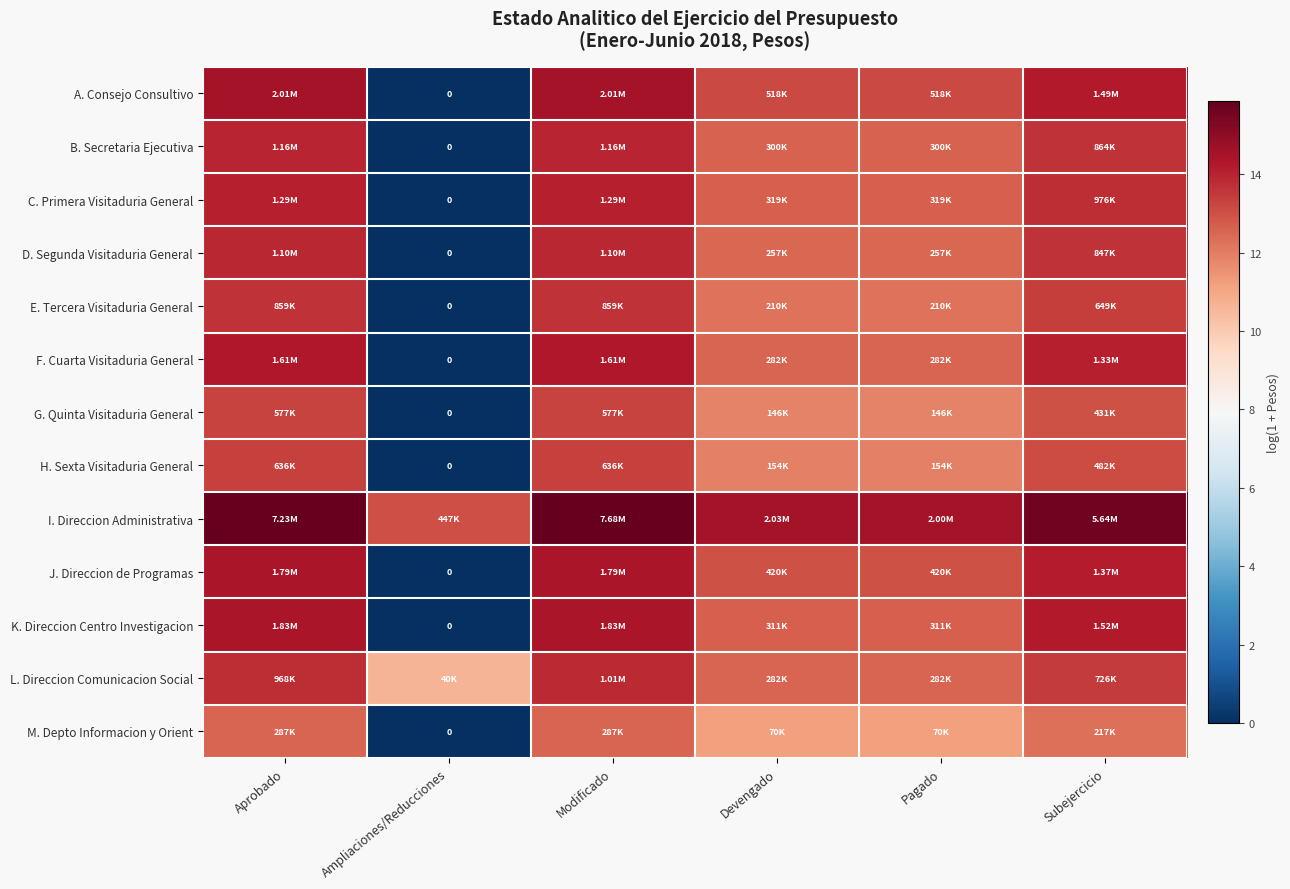

List the series in order of their peak value, lowest first.

M. Depto Informacion y Orient, G. Quinta Visitaduria General, H. Sexta Visitaduria General, E. Tercera Visitaduria General, L. Direccion Comunicacion Social, D. Segunda Visitaduria General, B. Secretaria Ejecutiva, C. Primera Visitaduria General, F. Cuarta Visitaduria General, J. Direccion de Programas, K. Direccion Centro Investigacion, A. Consejo Consultivo, I. Direccion Administrativa